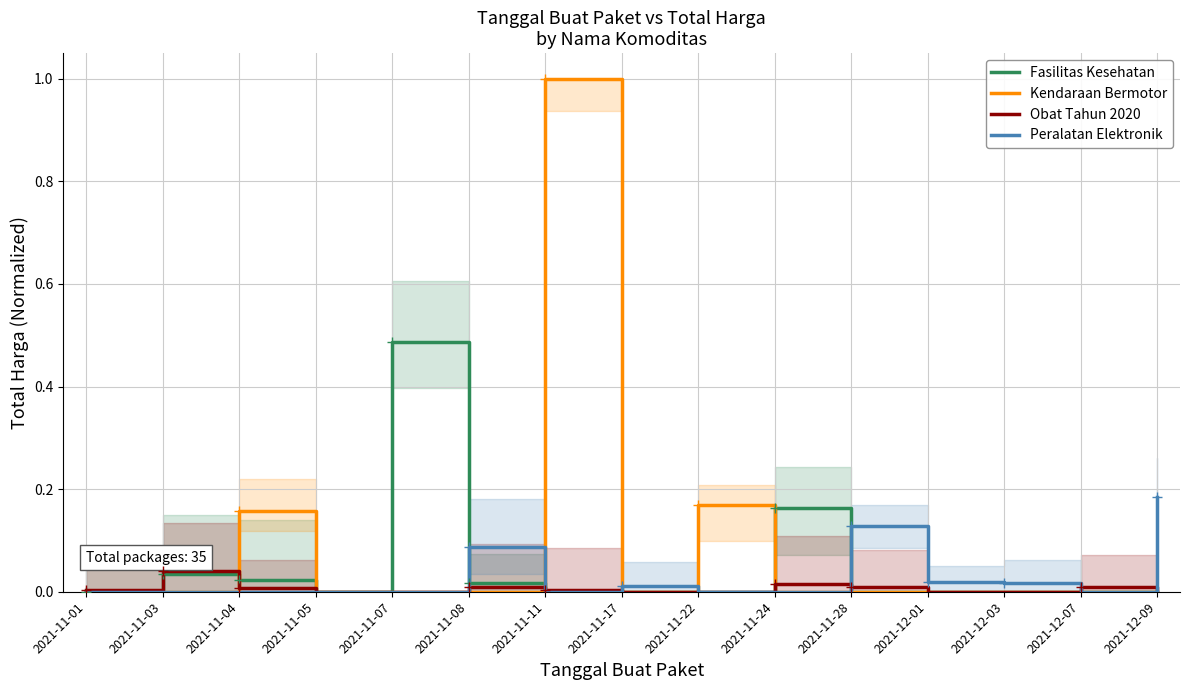

True or false: Obat Tahun 2020 and Fasilitas Kesehatan intersect in this chart.

True